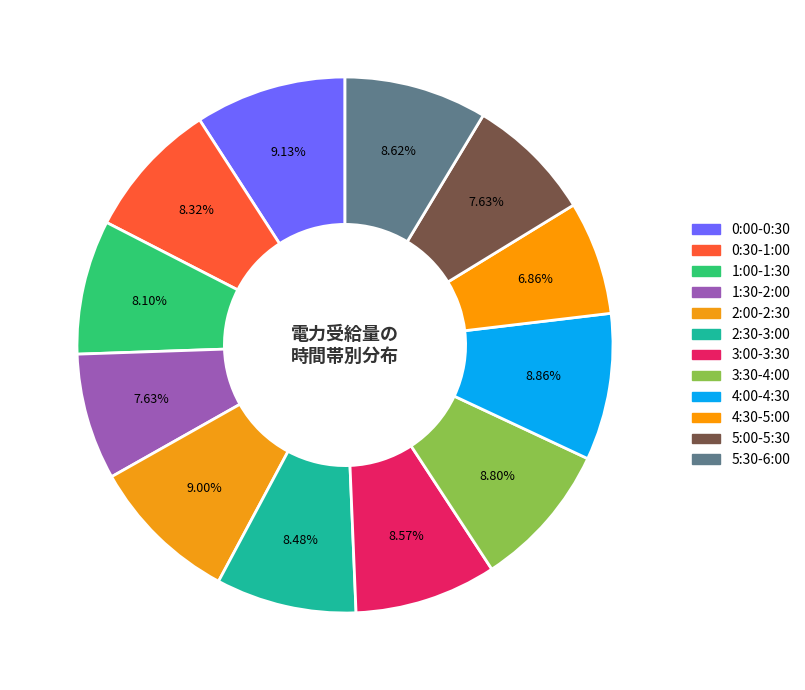

How many slices are in this pie chart?

12